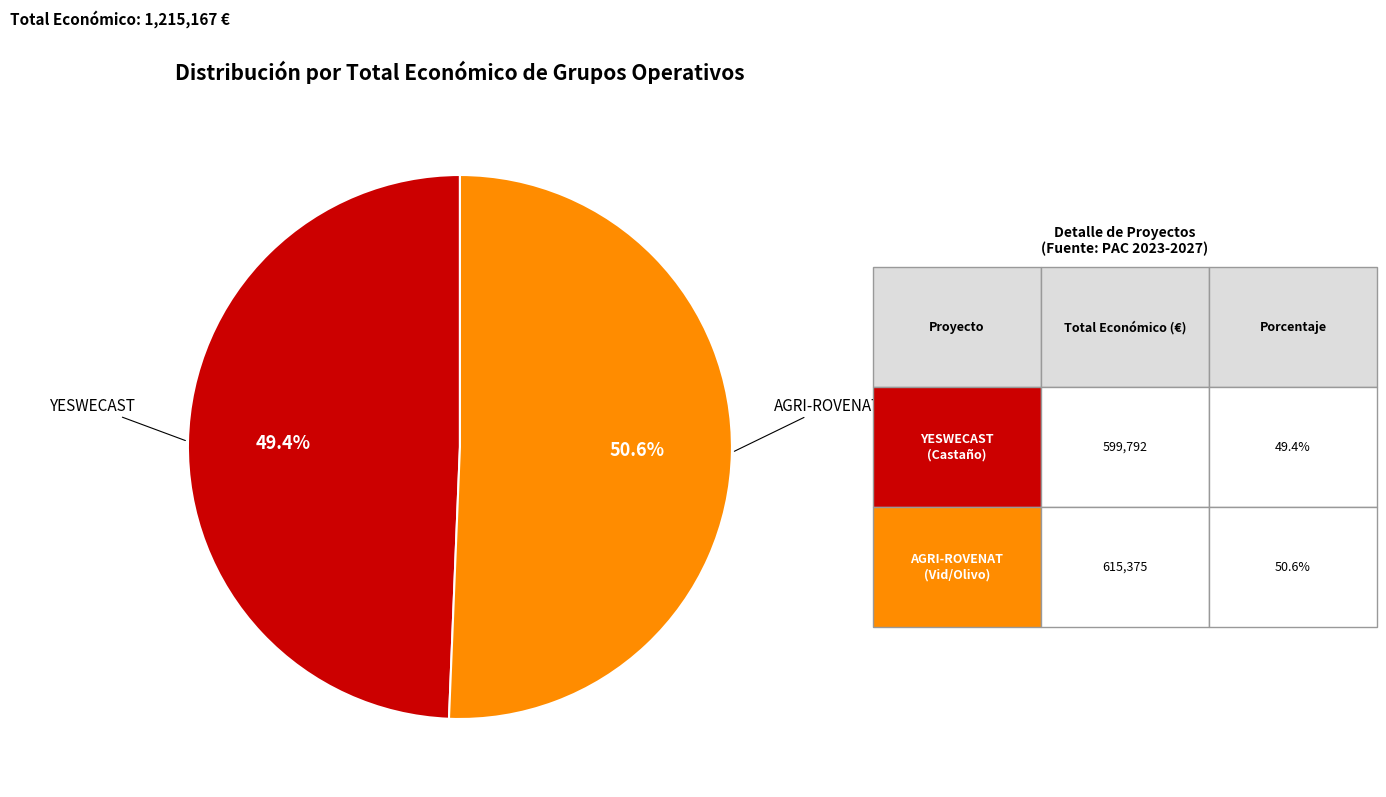

Is there any slice that represents more than half of the pie?

Yes